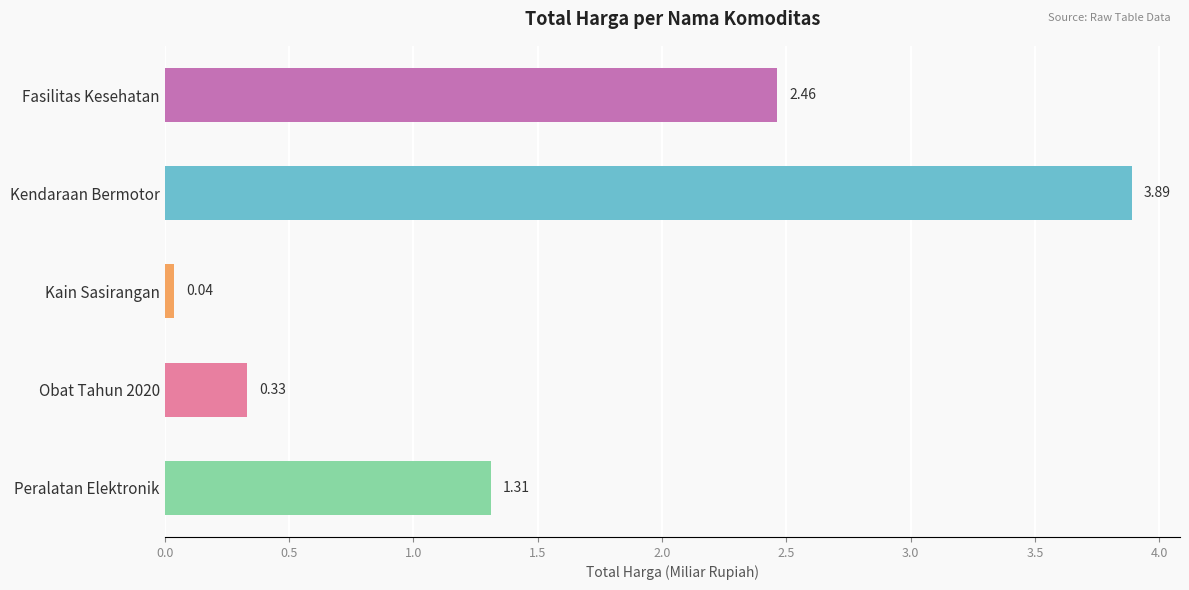

At which category does the chart reach its minimum across all series?

Kain Sasirangan